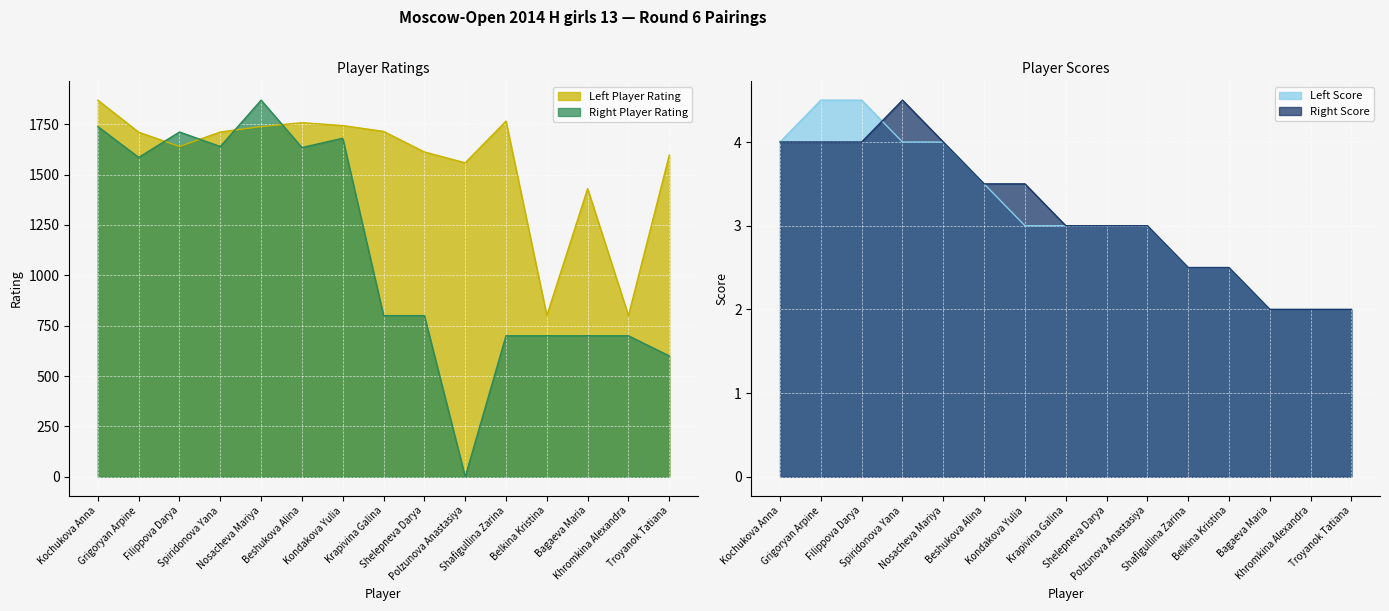

What is the spread (max minus min) of values at Khromkina Alexandra?

798.0